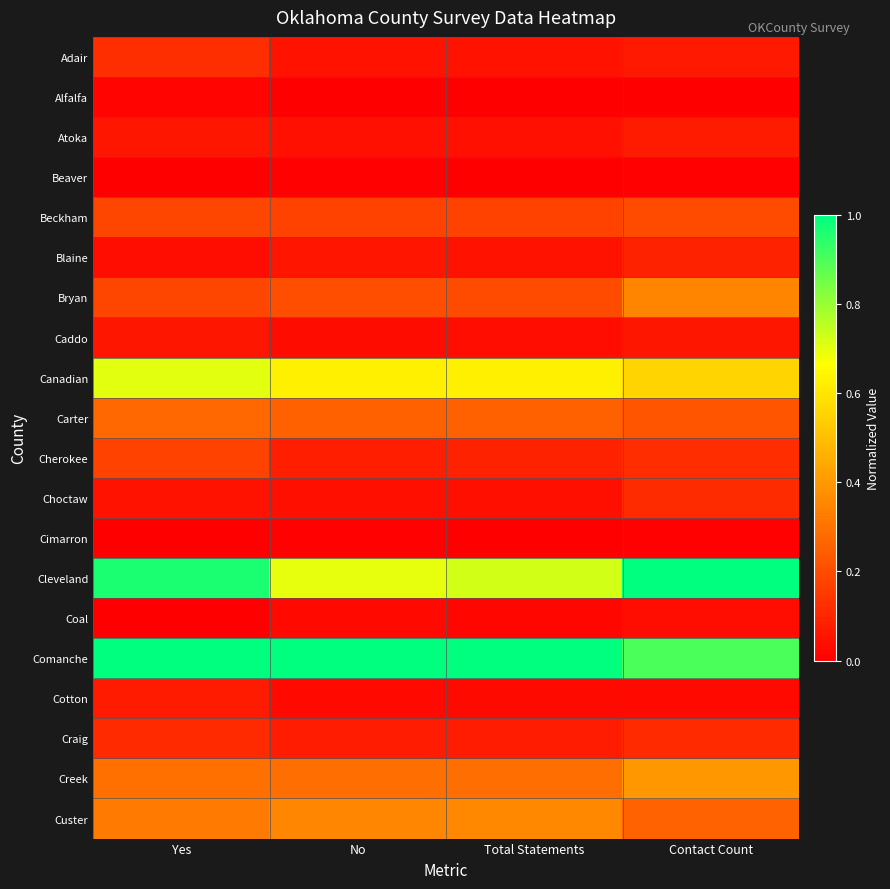

How many categories are shown in the chart?

4